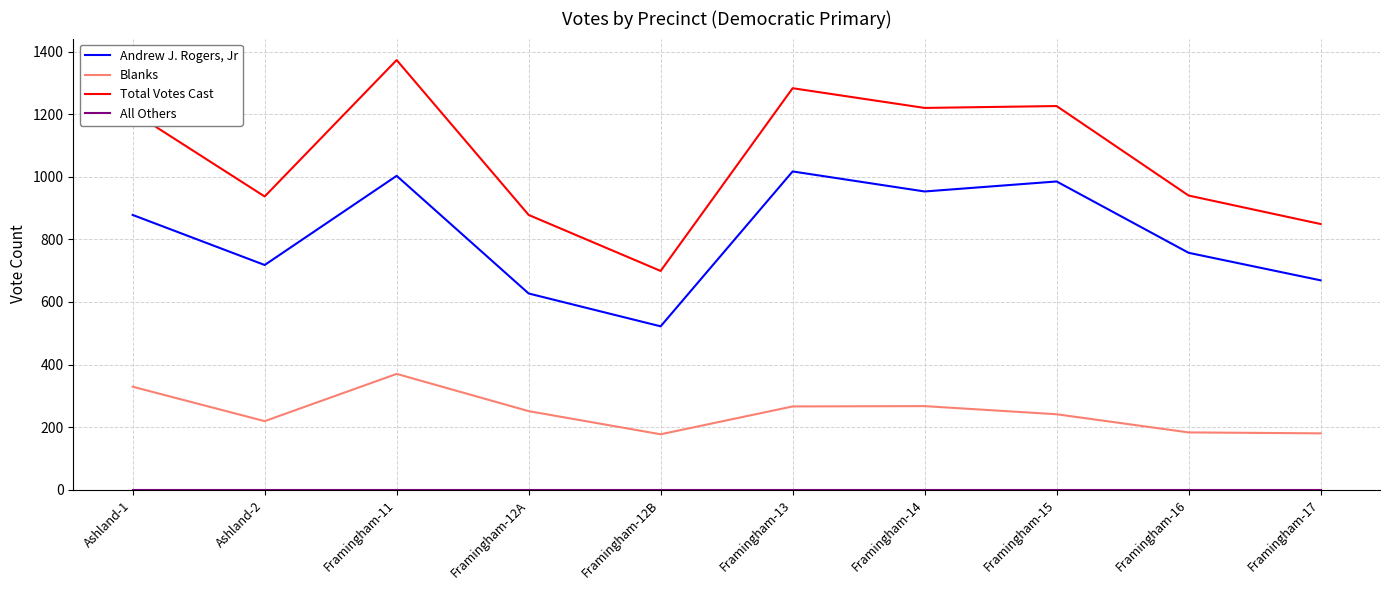

The value of Andrew J. Rogers, Jr at Framingham-17 is 1069. True or false?

False